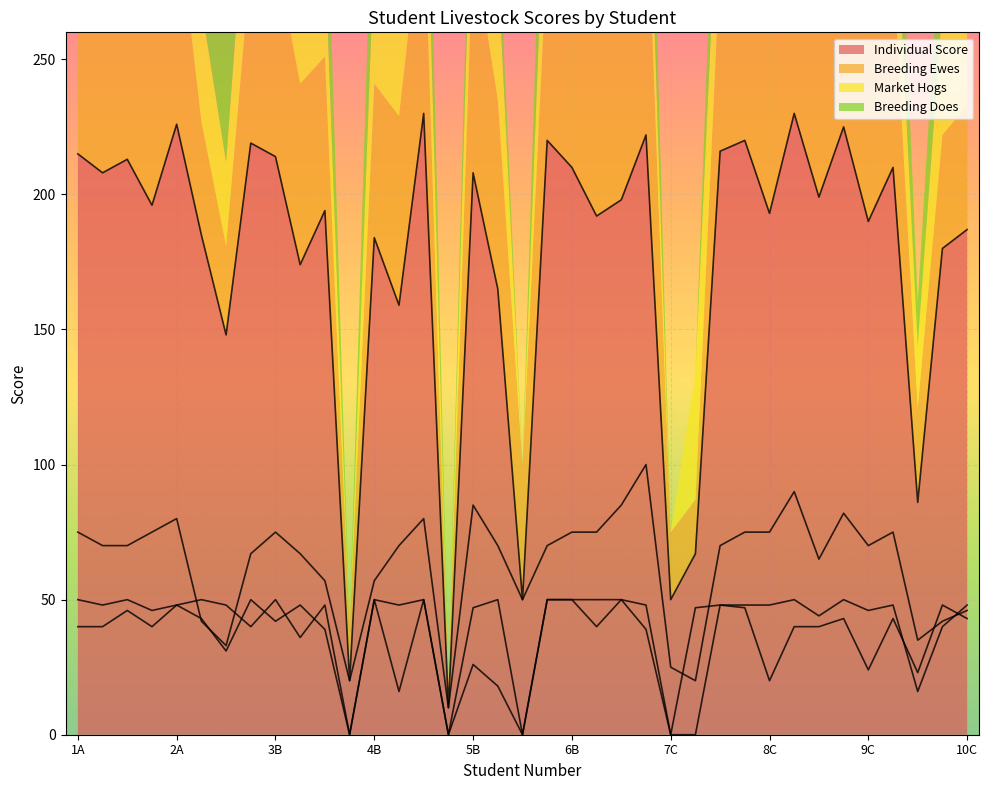

How many data points in Individual Score are above 196?

18